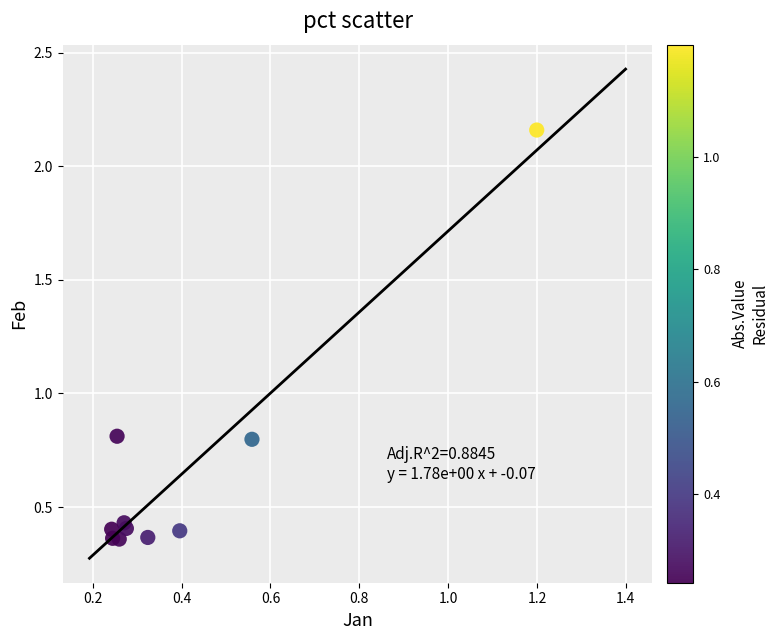

What is the range of Y values (max minus min)?

1.8